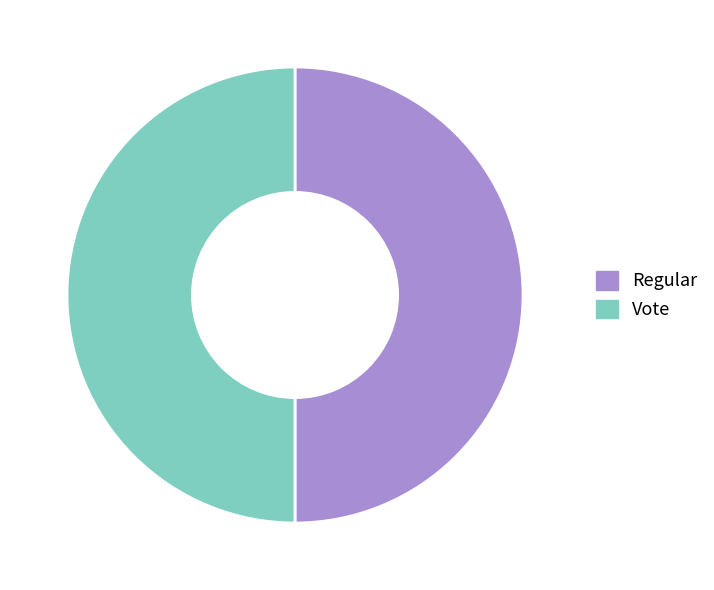

What is the ratio of the value at Vote to the value at Regular?

1.0